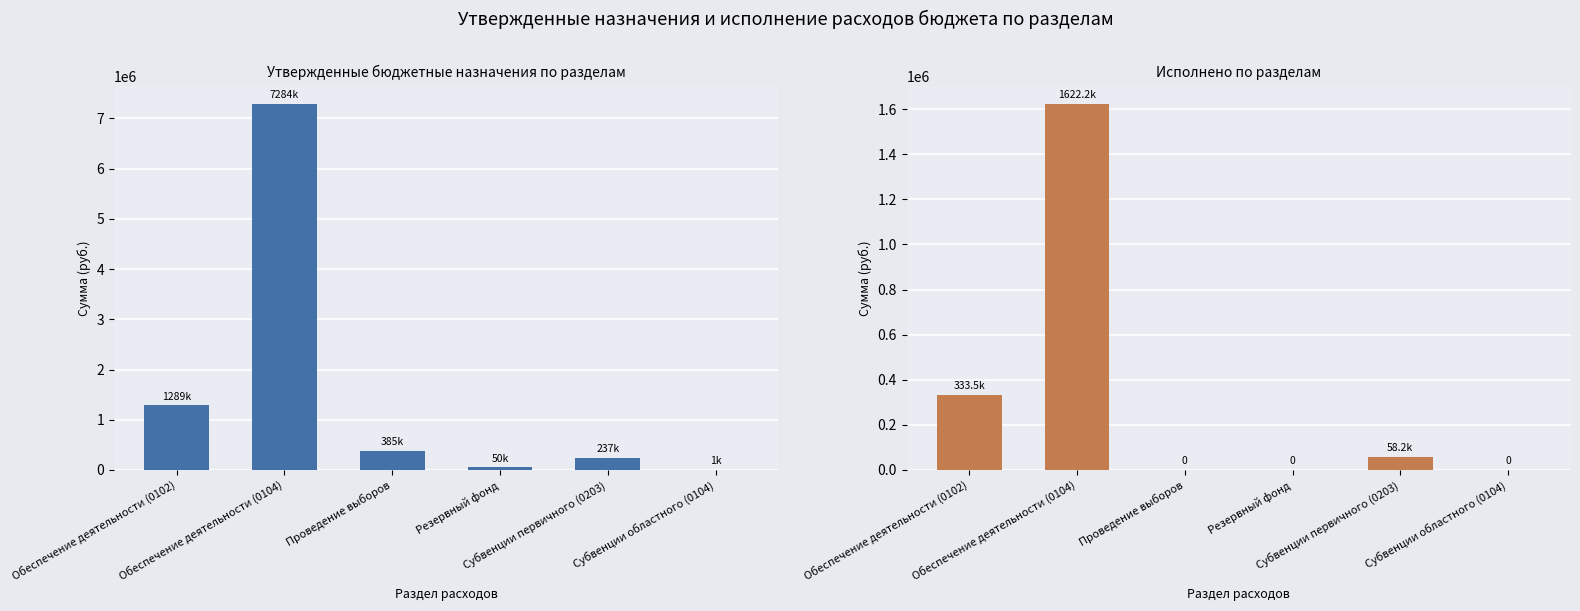

Is the value of Утвержденные бюджетные назначения at Субвенции первичного (0203) greater than the value of Исполнено at Субвенции первичного (0203)?

Yes